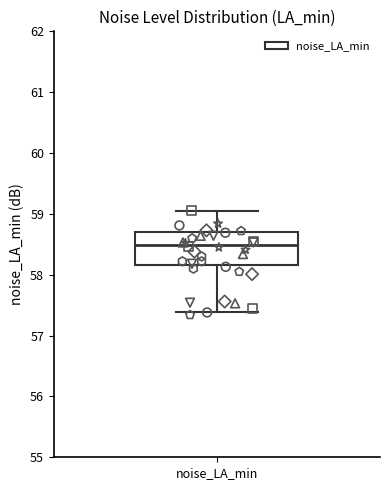

Read this box plot against the y-axis: the position of the median line, the range covered by the box, and the ends of both whiskers. The values are not printed on the chart, so give them approximately, as read against the axis.

median 58.5, box 58.2 to 58.7, whiskers 57.4 to 59.1